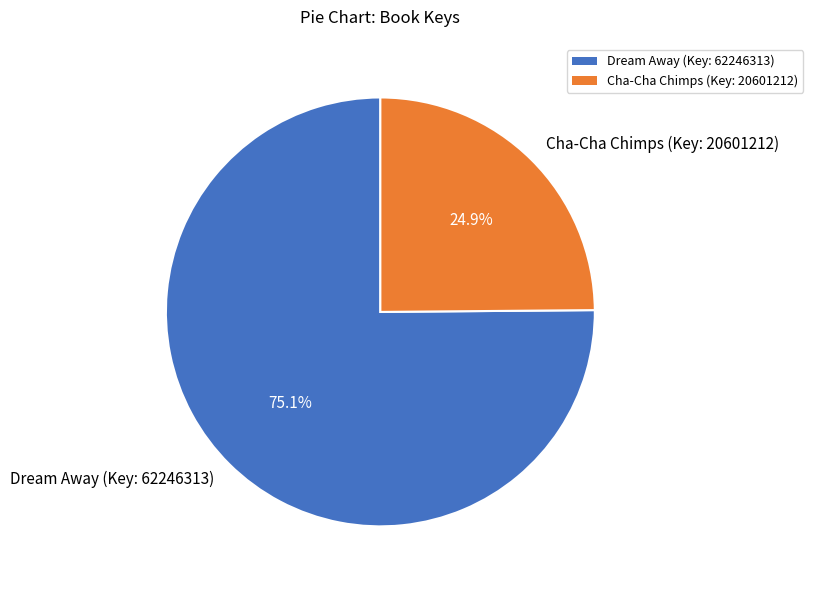

To the nearest percent, what is the difference between the Dream Away (Key: 62246313) and Cha-Cha Chimps (Key: 20601212) slice percentages?

50%